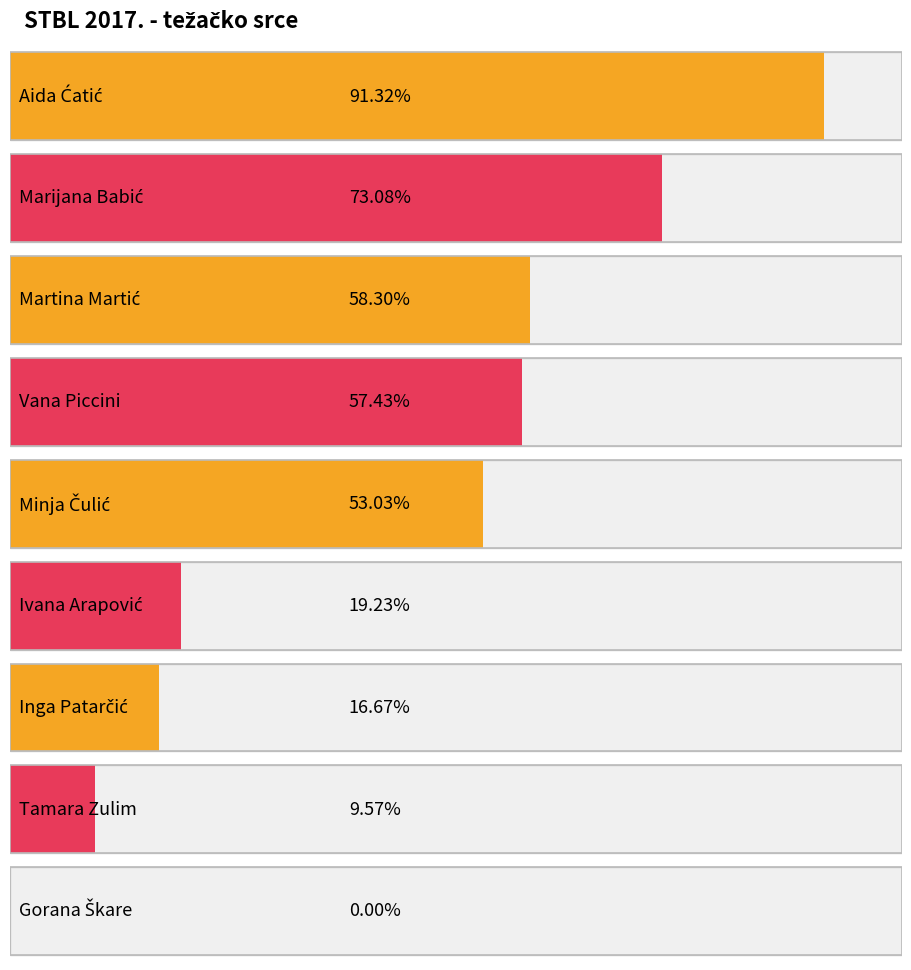

Reading right to left, list all the values displayed in this chart.

0.0	0.1	0.2	0.2	0.5	0.6	0.6	0.7	0.9